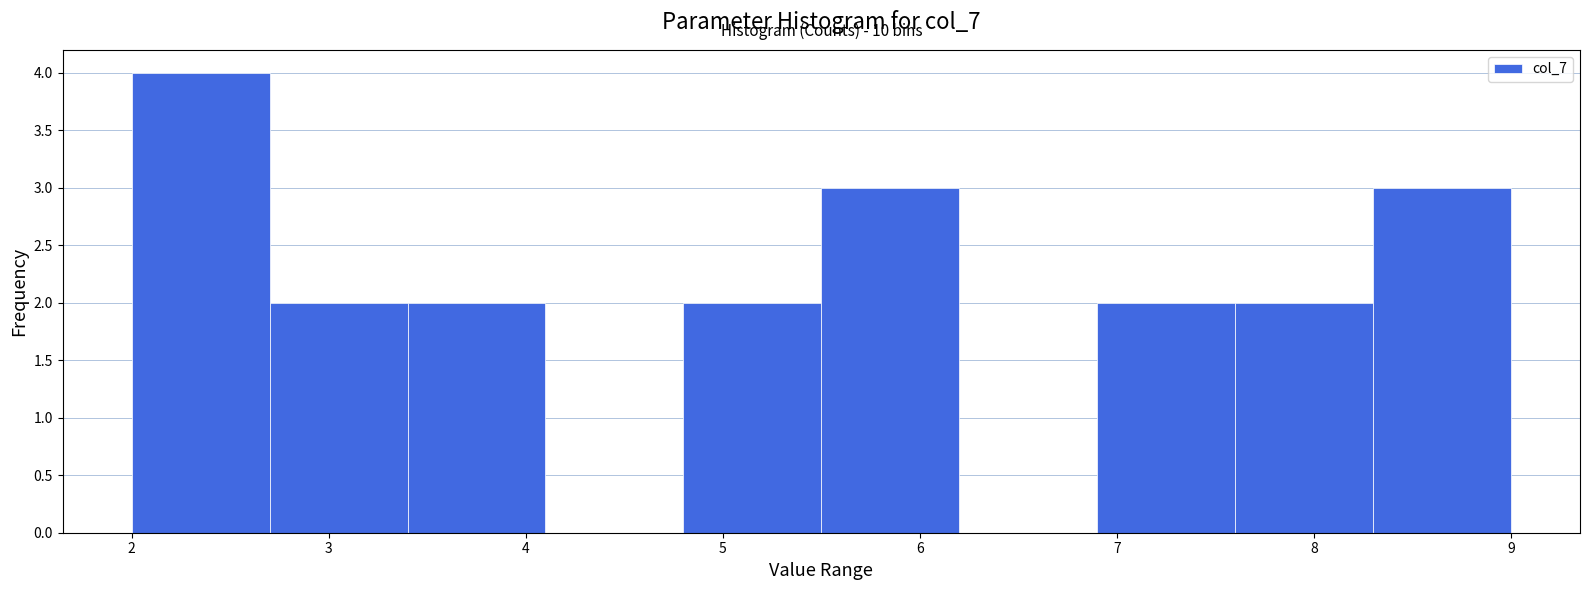

Which range on the x-axis has the tallest bar?

2.0 to 2.7